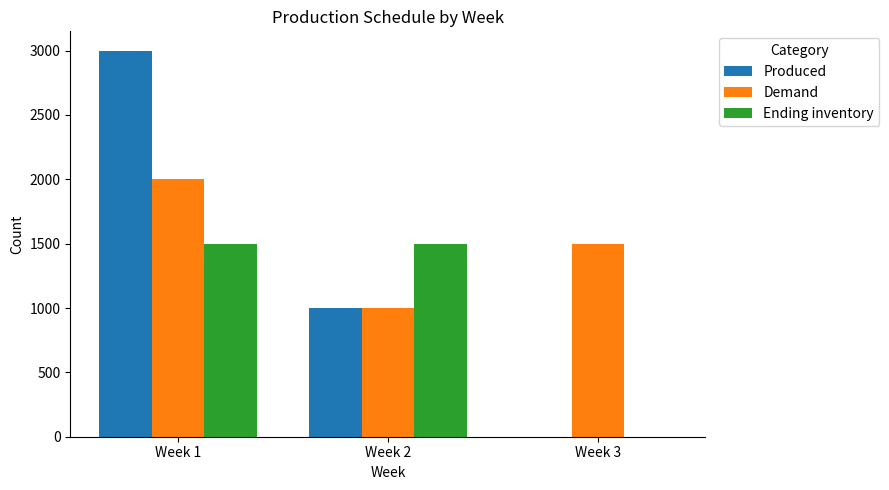

How many Demand values are between 1000 and 2000?

3